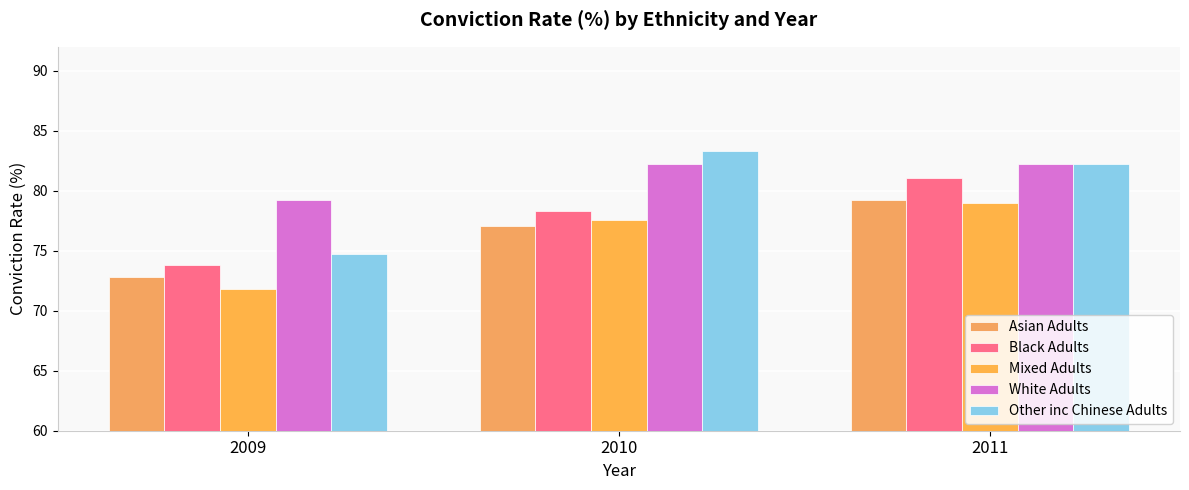

Which category has the lowest value in the Asian Adults series?

2009